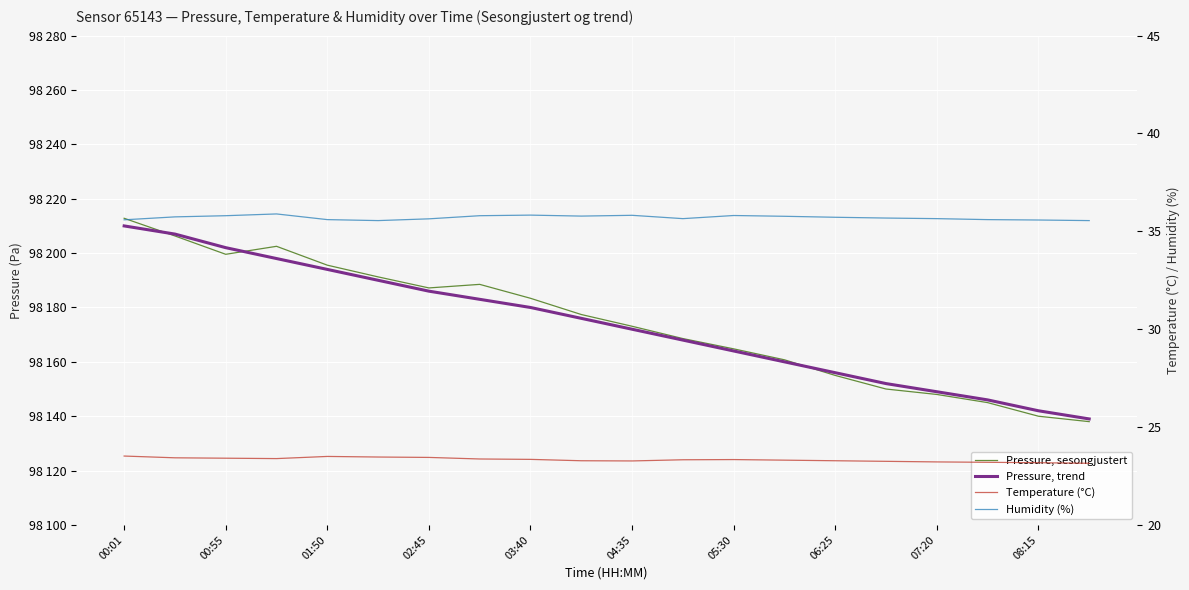

Reading left to right, list all the values displayed in this chart.

Pressure, sesongjustert: 98212.8	98206.3	98199.6	98202.5	98195.6	98191.2	98187.2	98188.5	98183.4	98177.4	98173.1	98168.6	98164.8	98160.8	98155.0	98150.0	98148.0	98145.0	98140.0	98138.0
Pressure, trend: 98210.0	98207.0	98202.0	98198.0	98194.0	98190.0	98186.0	98183.0	98180.0	98176.0	98172.0	98168.0	98164.0	98160.0	98156.0	98152.0	98149.0	98146.0	98142.0	98139.0
Temperature (°C): 23.5	23.4	23.4	23.4	23.5	23.5	23.4	23.4	23.4	23.3	23.3	23.3	23.3	23.3	23.3	23.2	23.2	23.2	23.2	23.1
Humidity (%): 35.6	35.7	35.8	35.9	35.6	35.5	35.6	35.8	35.8	35.8	35.8	35.6	35.8	35.8	35.7	35.7	35.6	35.6	35.6	35.5